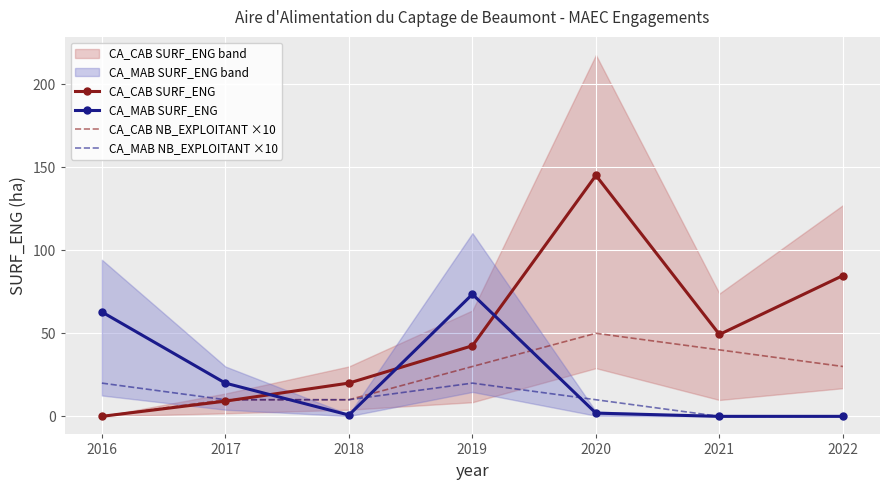

At how many categories does at least one series exceed 58?

4